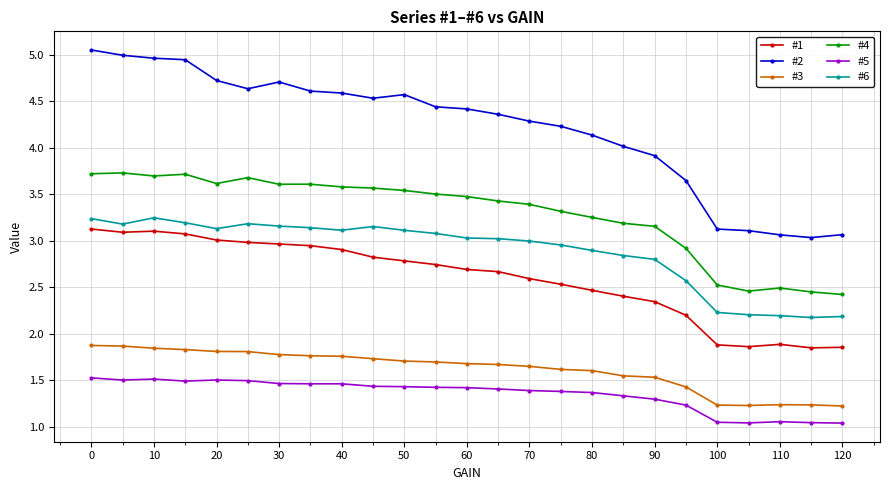

True or false: #1 and #6 cross at least once.

False